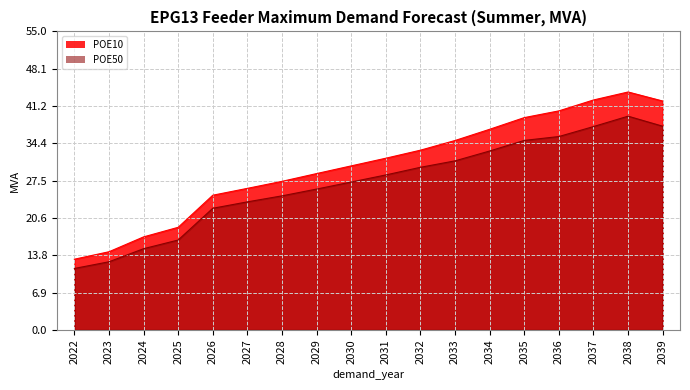

What is the total value across all series at 2033?

66.0